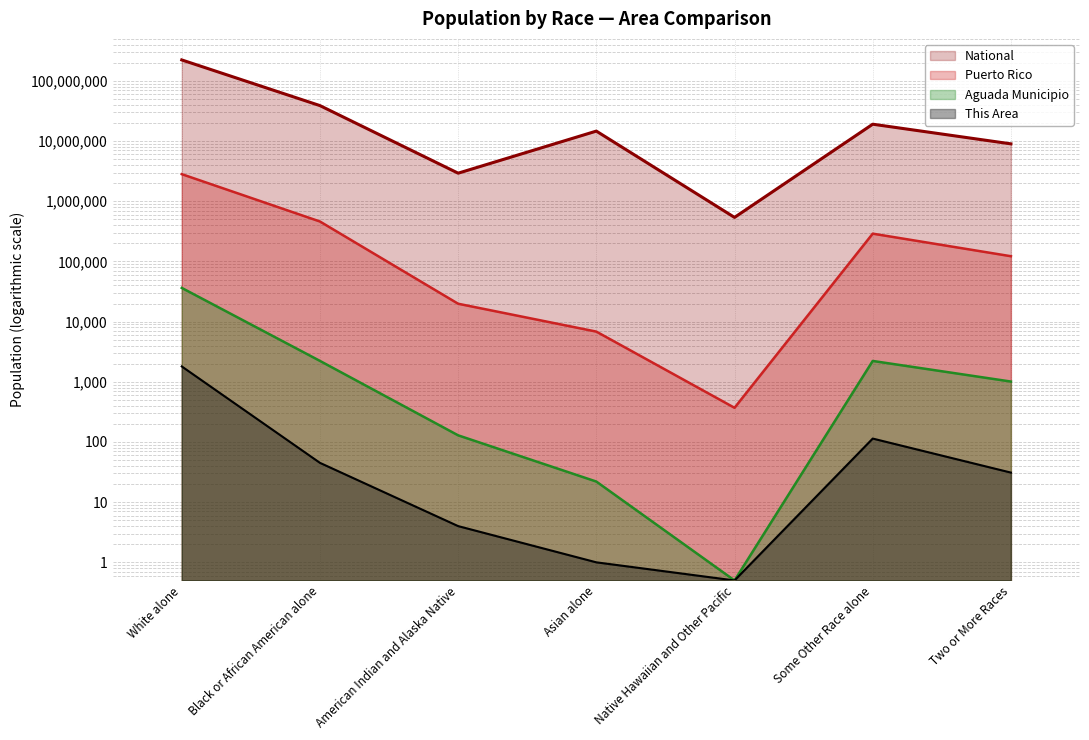

What position from the right is Asian alone?

4